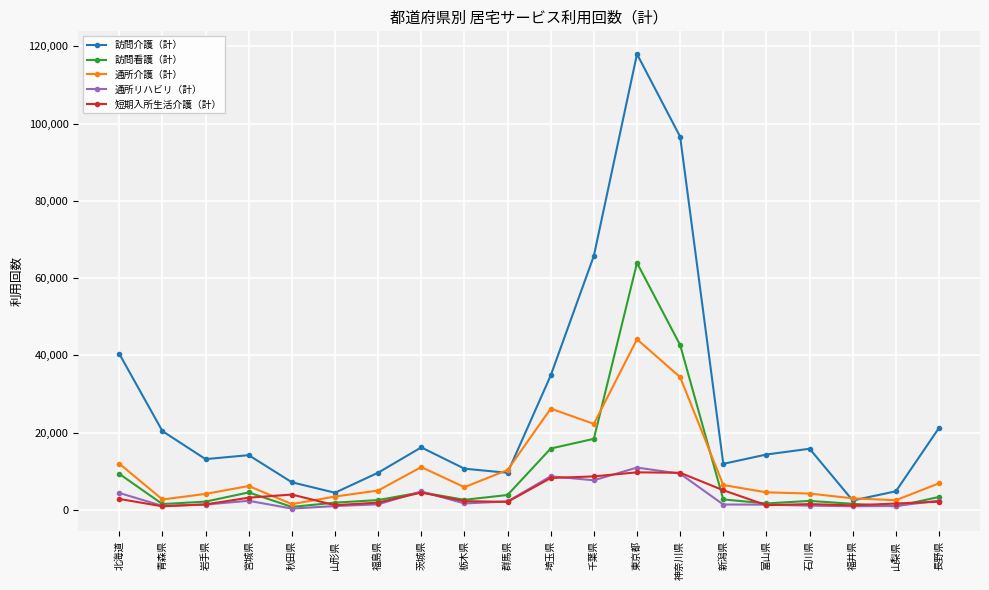

What is the sum of the 通所介護（計） values at 千葉県 and 長野県?

29244